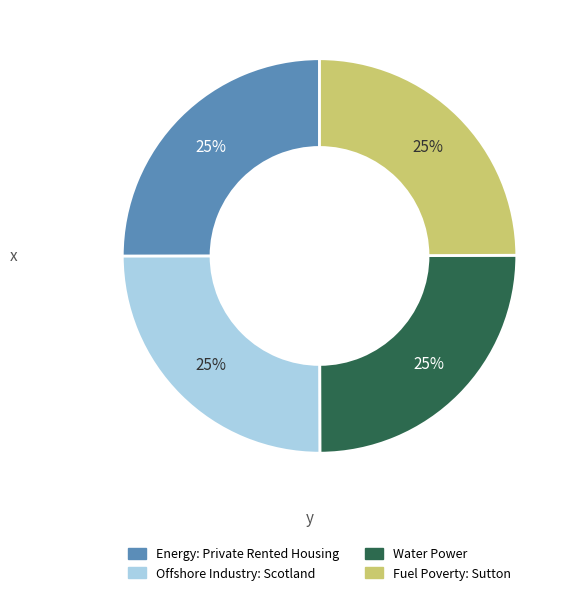

To the nearest percent, what portion does Offshore Industry: Scotland represent?

25%